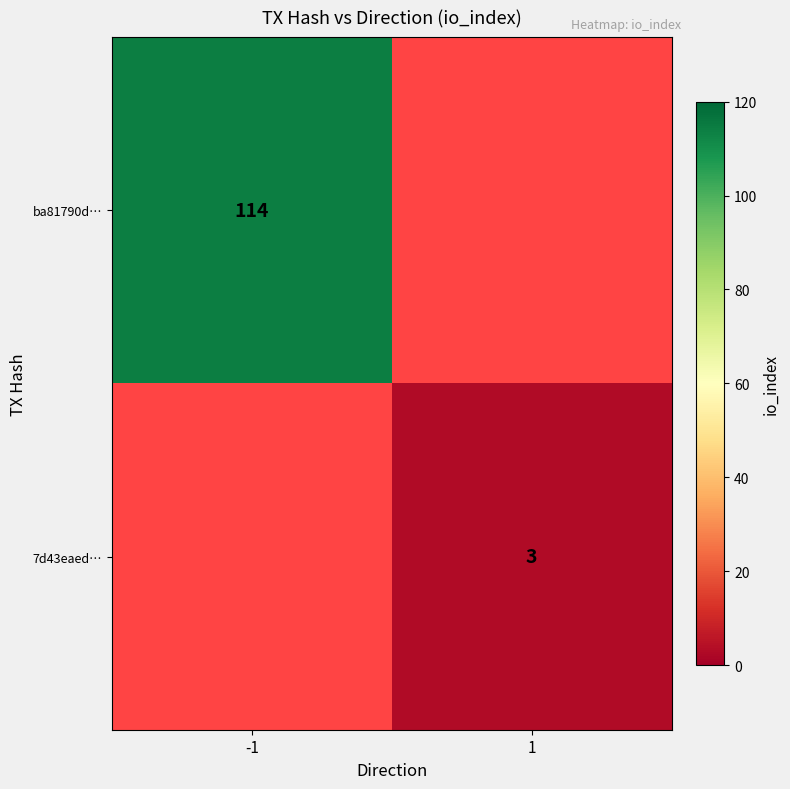

Is the value of ba81790d… at -1 greater than the value of 7d43eaed… at 1?

Yes